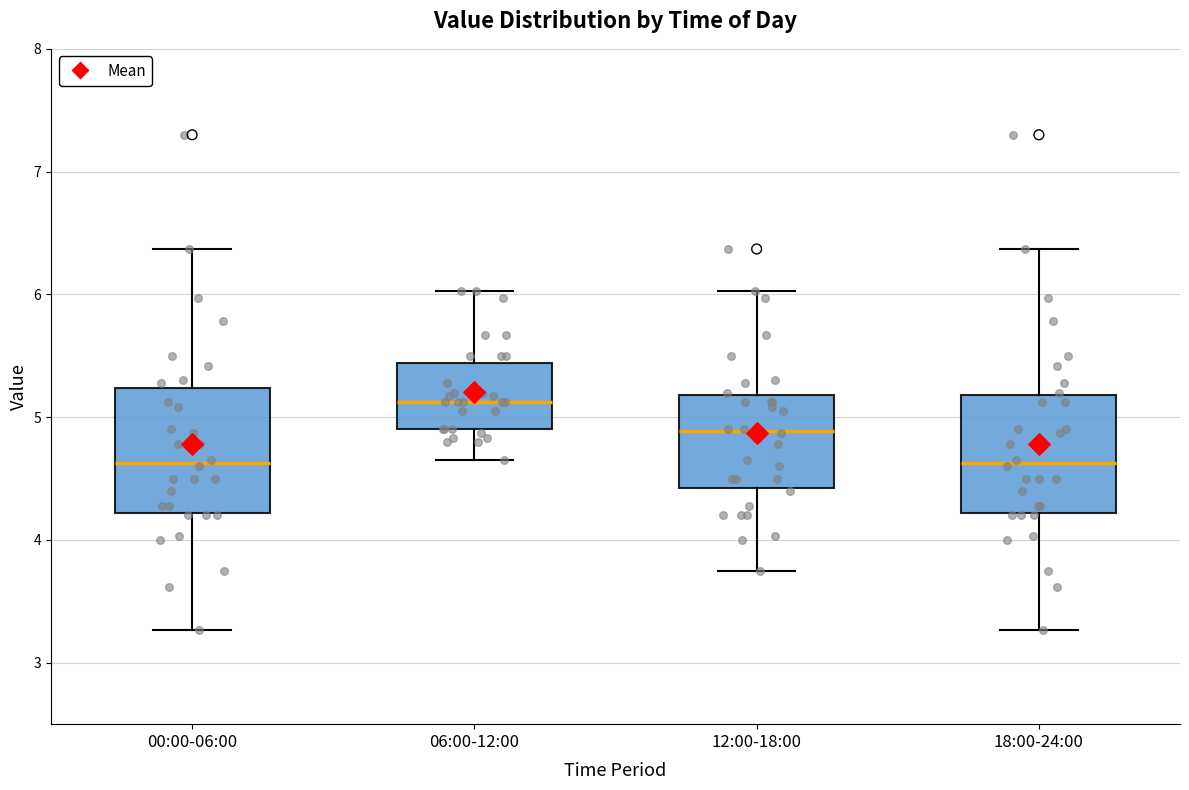

Reading left to right, read every box against the y-axis: the position of its median line, the range the box covers, and the ends of its whiskers. The values are not printed on the chart, so give them approximately, as read against the axis.

00:00-06:00: median 4.6, box 4.2 to 5.2, whiskers 3.3 to 6.4
06:00-12:00: median 5.1, box 4.9 to 5.4, whiskers 4.7 to 6.0
12:00-18:00: median 4.9, box 4.4 to 5.2, whiskers 3.8 to 6.0
18:00-24:00: median 4.6, box 4.2 to 5.2, whiskers 3.3 to 6.4